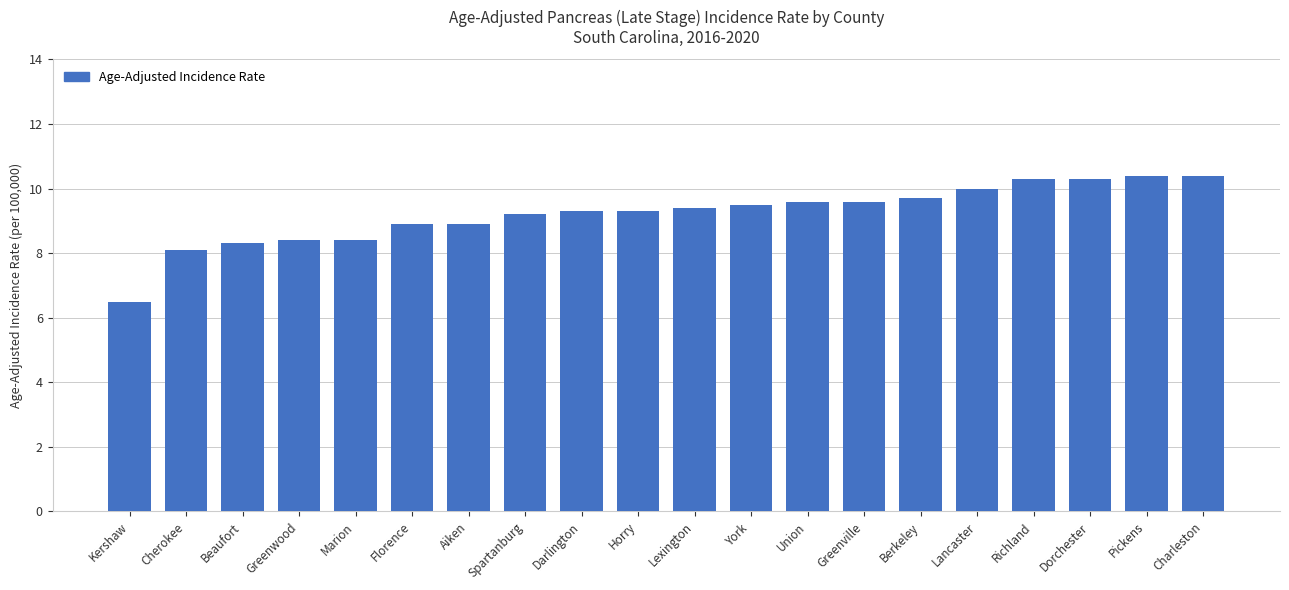

How many distinct data groups are displayed?

1